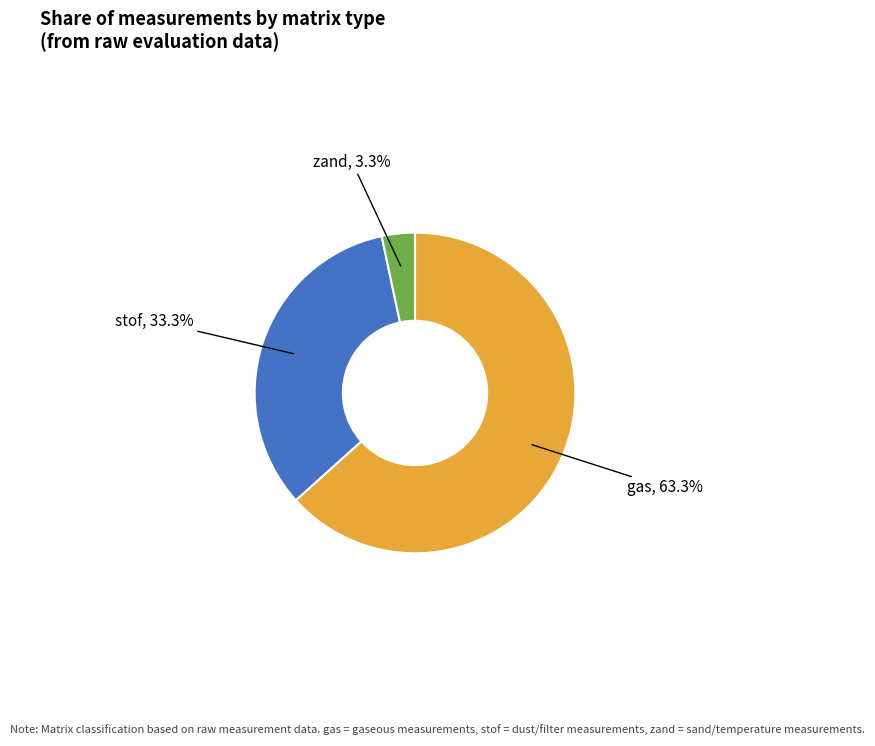

True or false: gas accounts for 70% of the total.

False